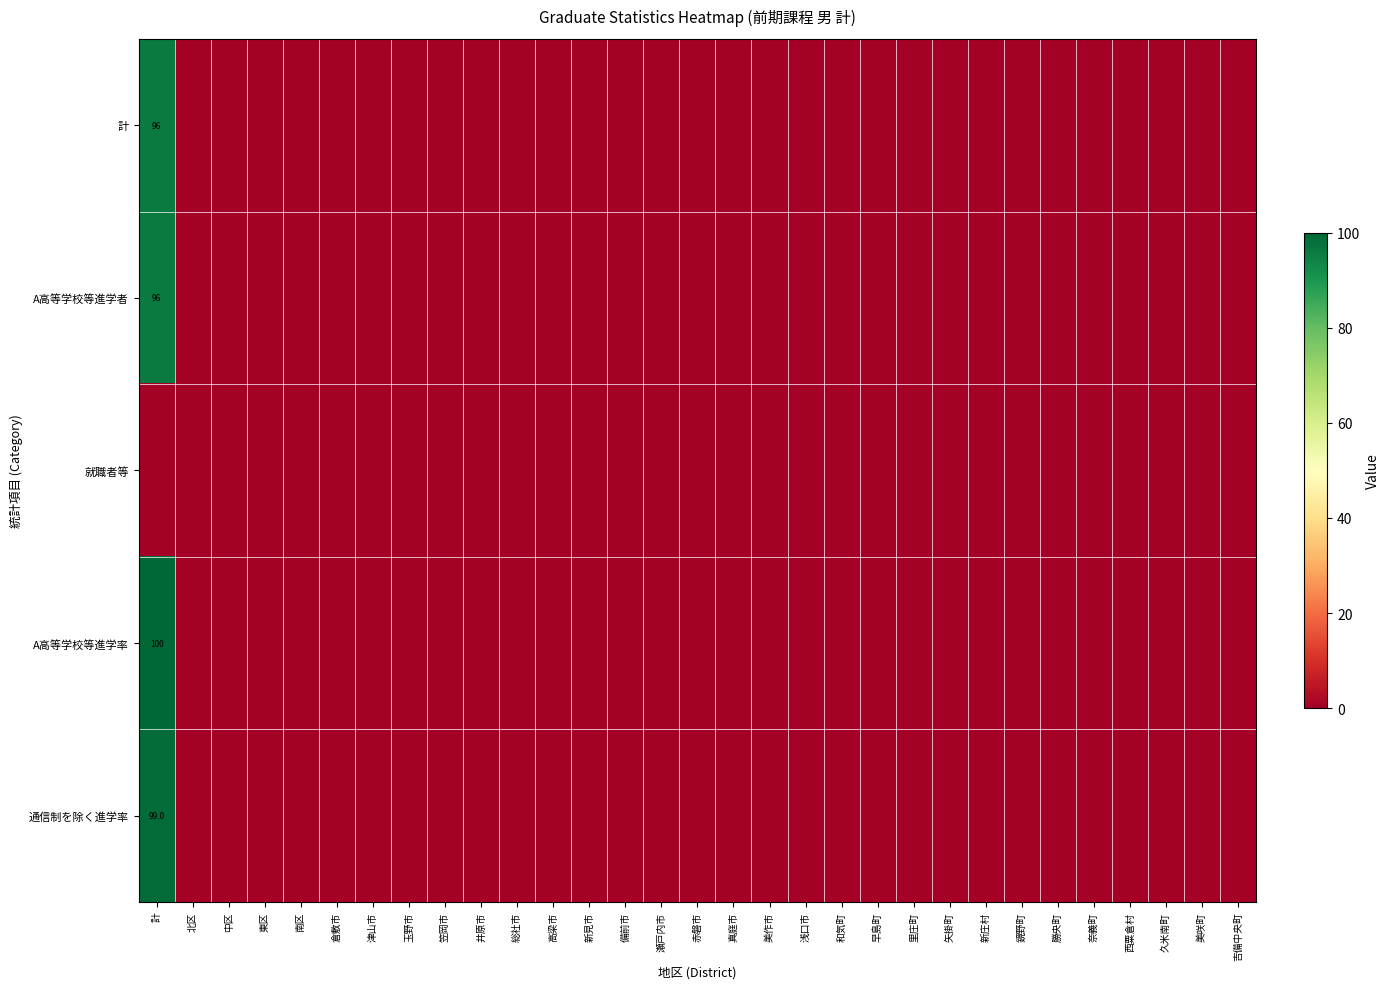

Which has a higher value, 北区 or 西粟倉村?

北区